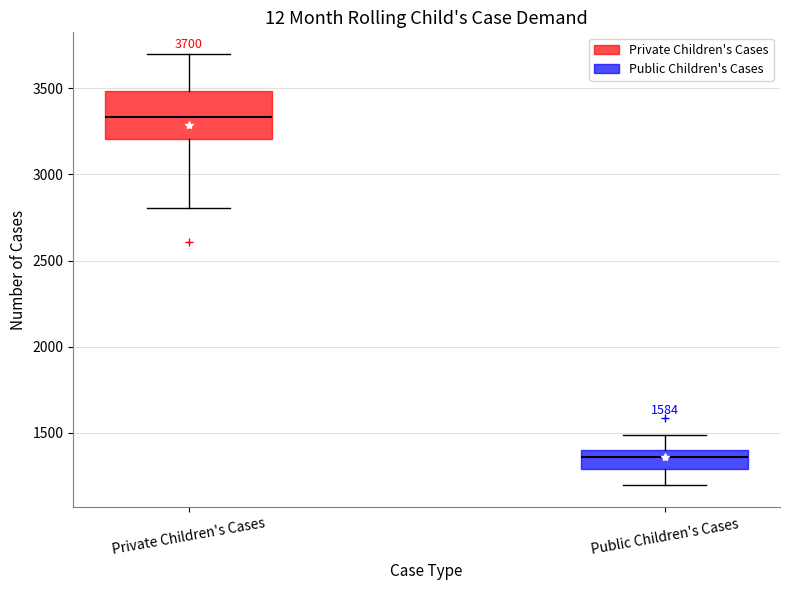

Which box has the highest median line?

Private Children's Cases